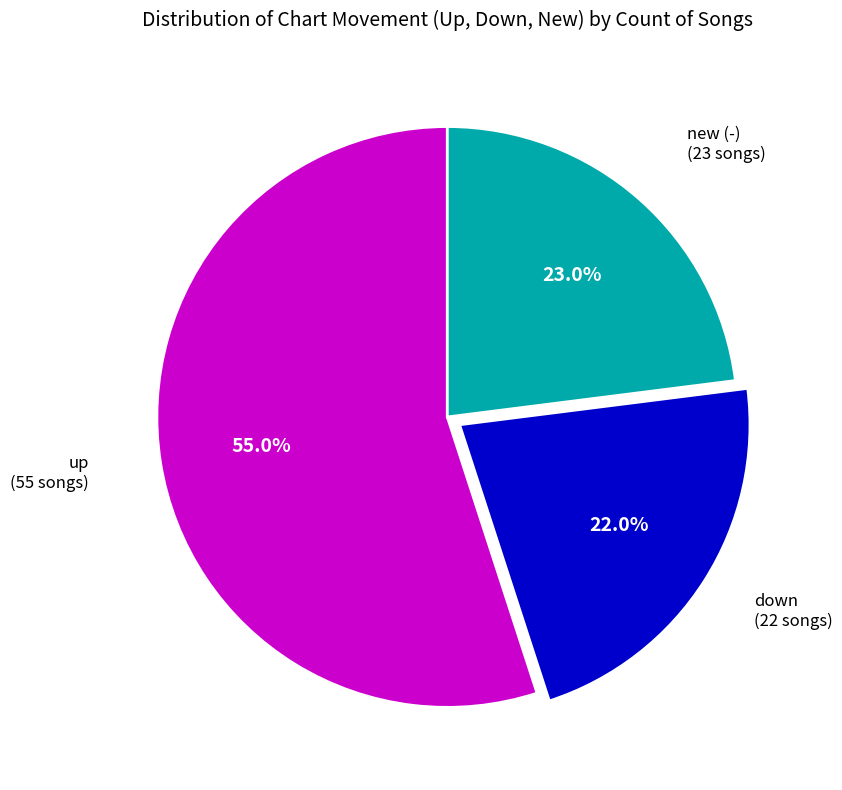

Does any single category account for the majority?

Yes